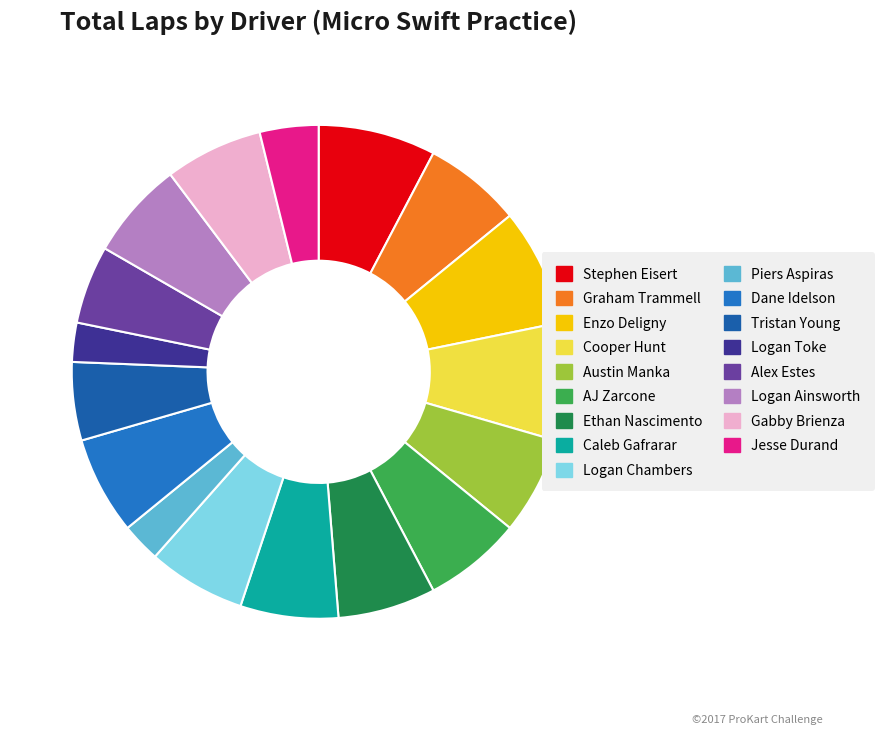

How many segments does this pie chart have?

17